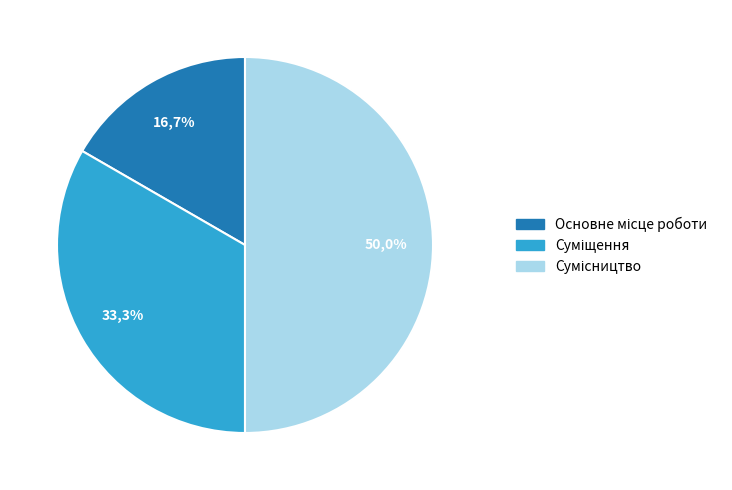

What percentage is NOT represented by Сумісництво?

50.0%